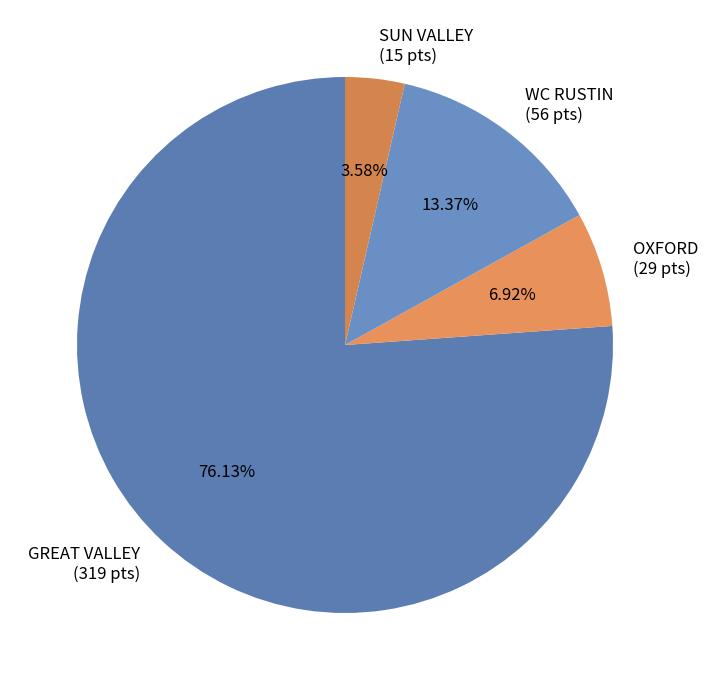

Is there a majority slice in this chart?

Yes